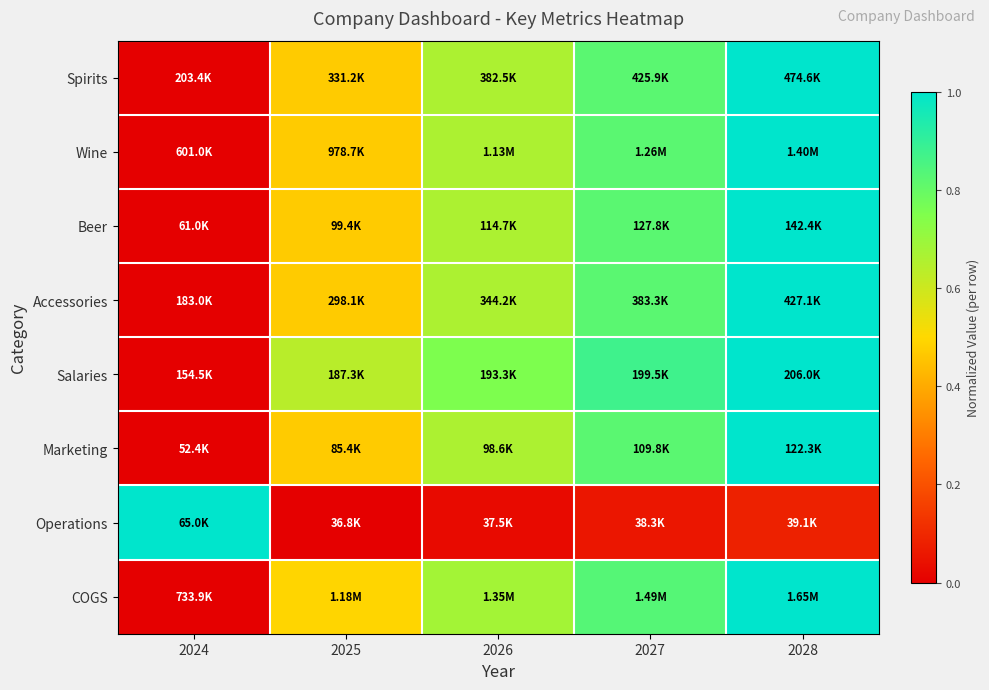

What is the difference between the highest and lowest values at 2027?

0.8